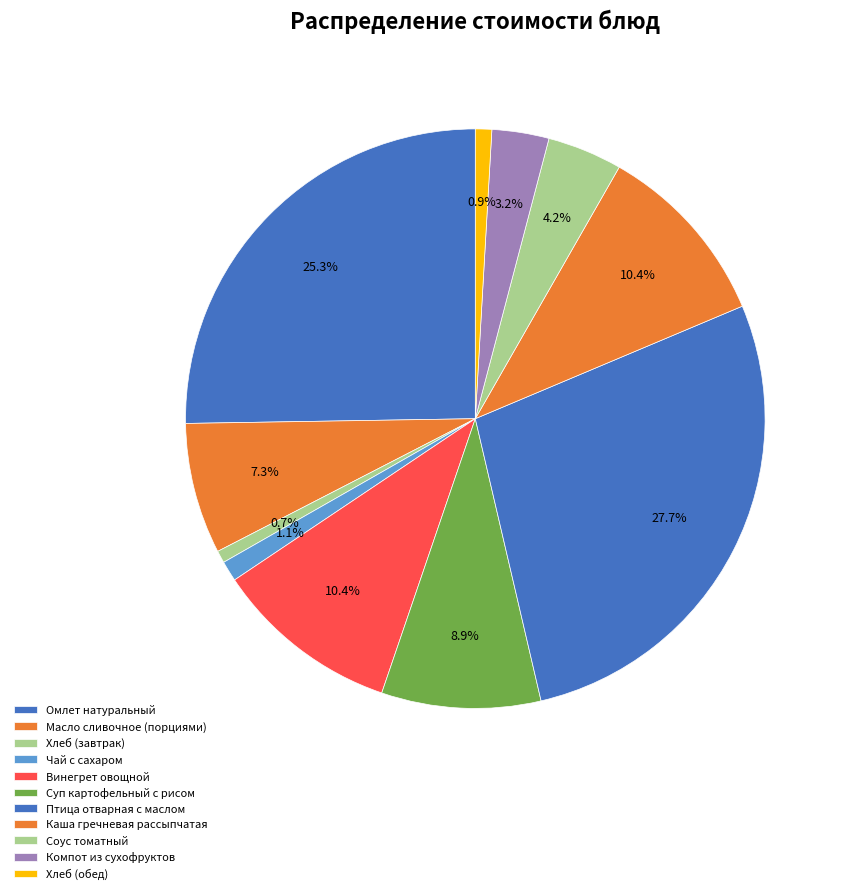

Does Хлеб (обед) account for over 50% of the chart?

No